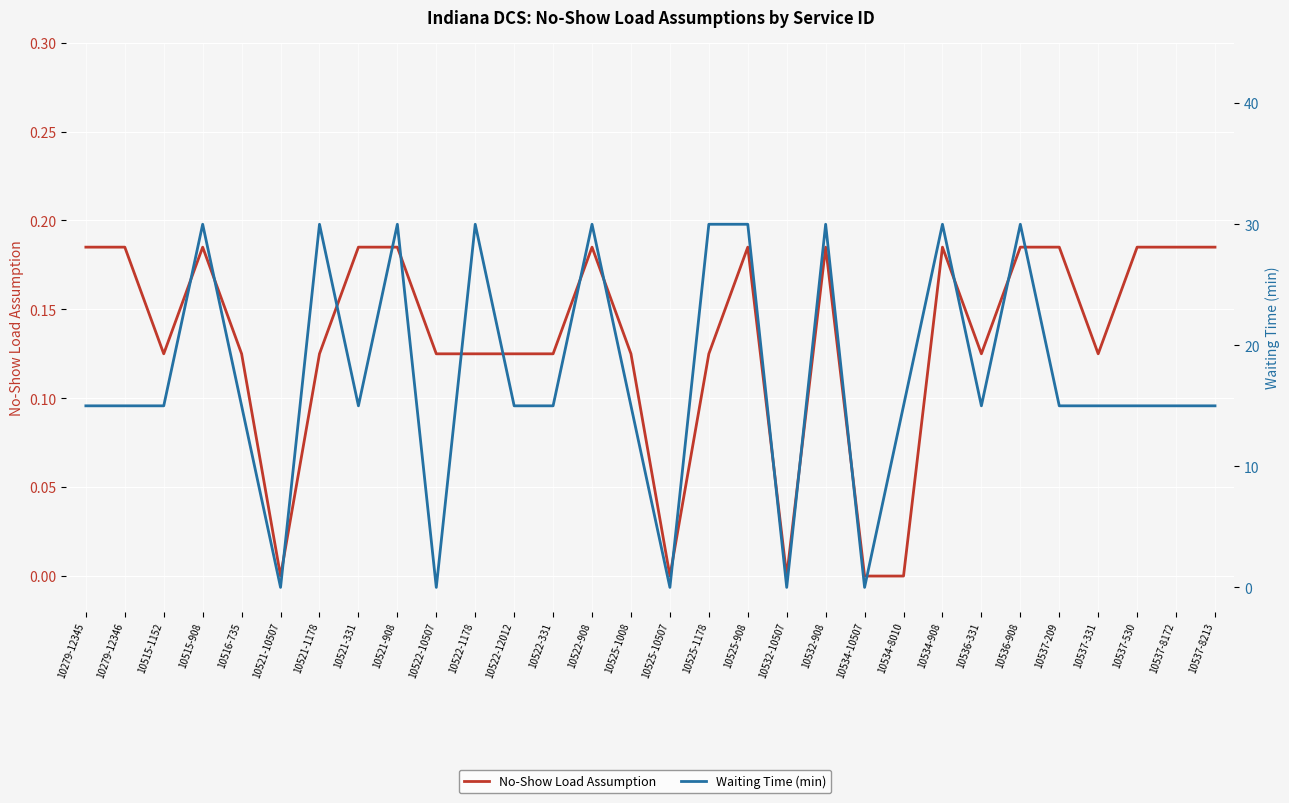

Where is the first local minimum for Waiting Time (min)?

10521-10507